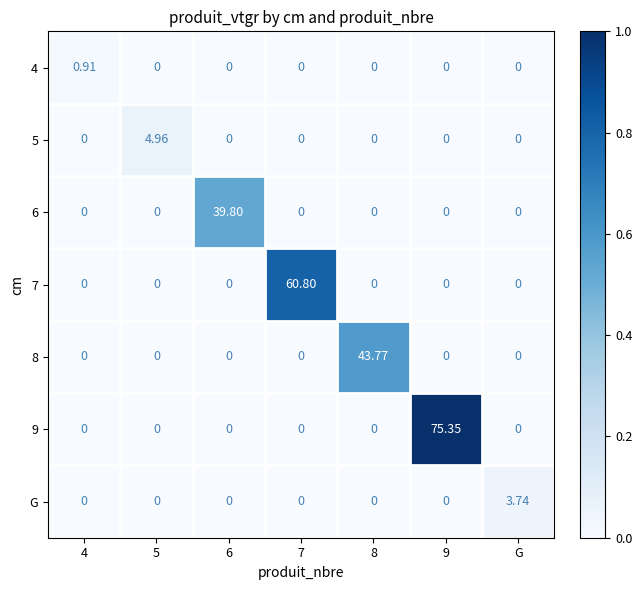

At which category is the sum across all series the highest?

9